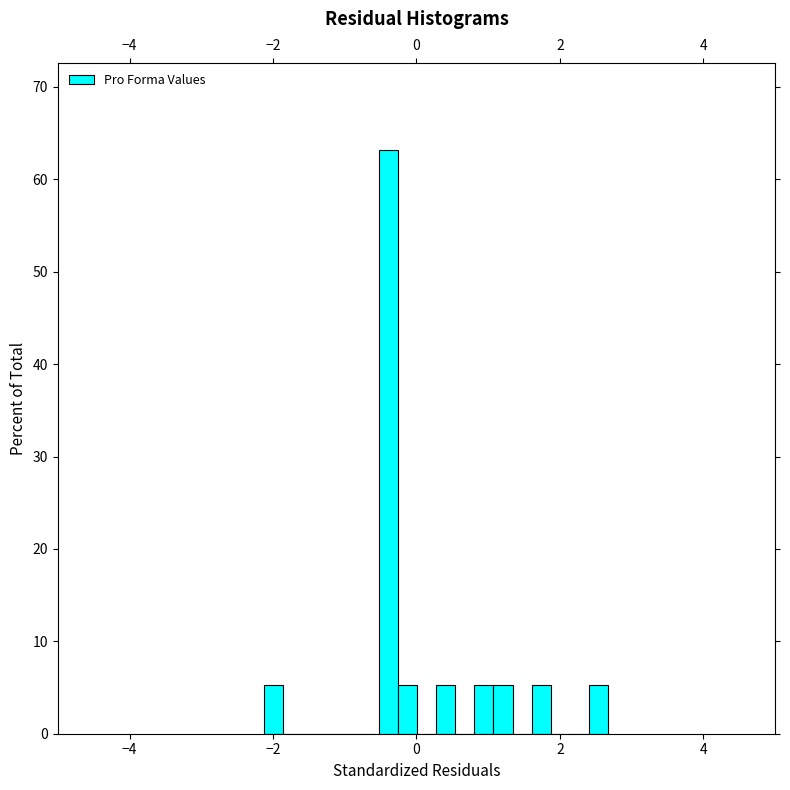

Read against the x-axis, roughly where is the centre of the tallest bar?

-0.4